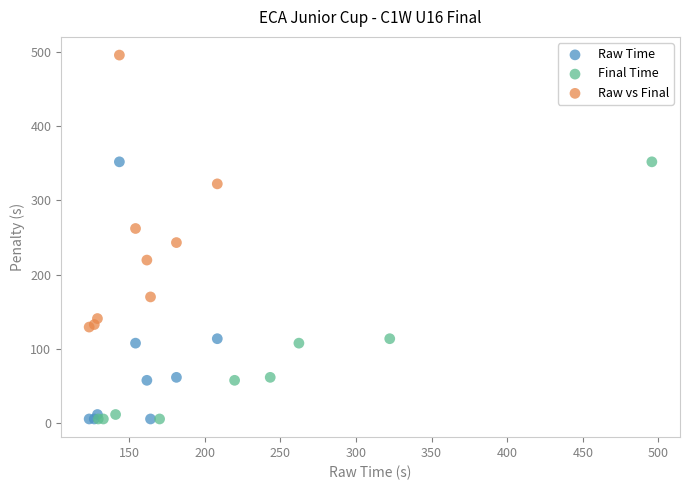

Which series contains the highest Y value?

Raw vs Final